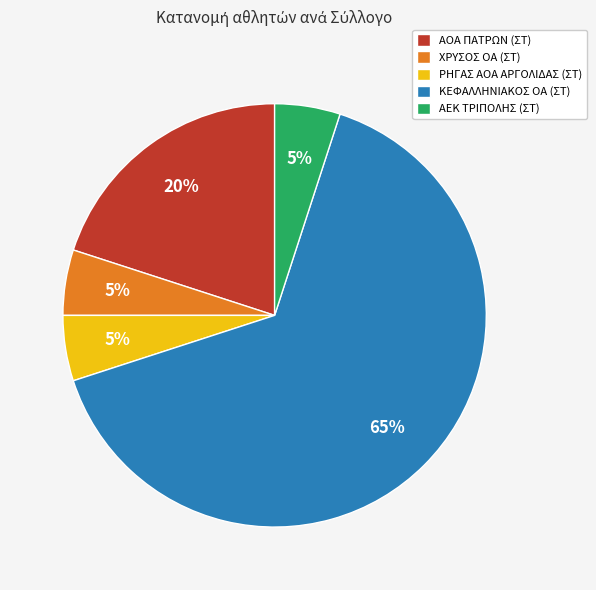

What is the majority slice?

ΚΕΦΑΛΛΗΝΙΑΚΟΣ ΟΑ (ΣΤ)